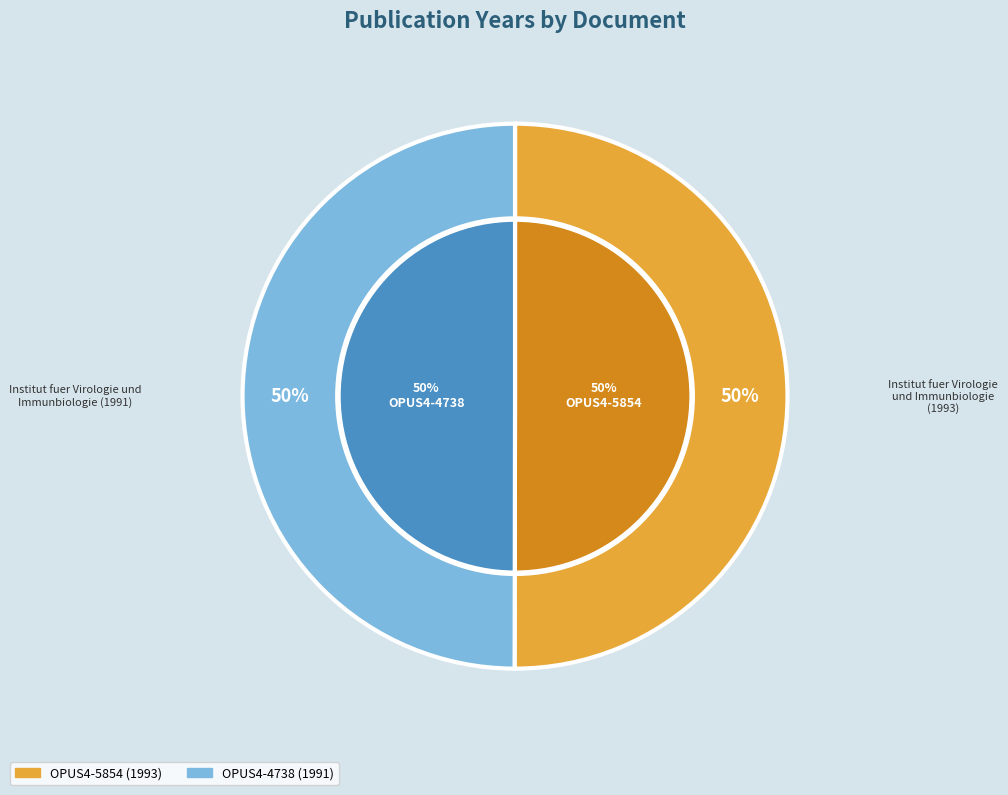

True or false: OPUS4-5854 accounts for 56% of the total.

False